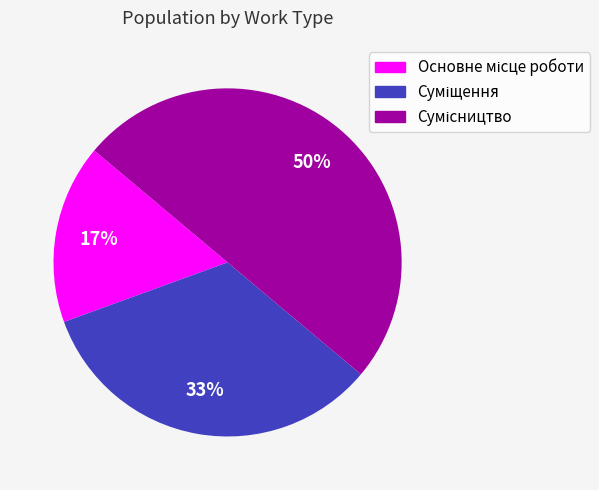

To the nearest percent, what is the difference between the largest and smallest slice percentages?

33%